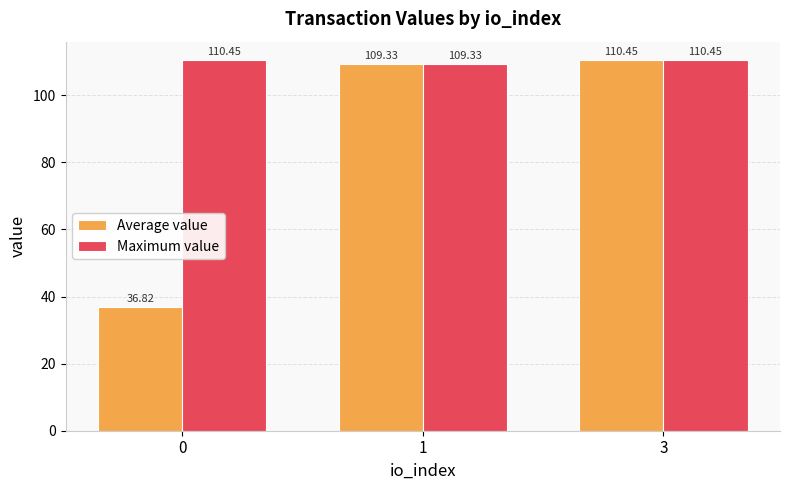

What is the sum of the Average value values at 3 and 0?

147.3